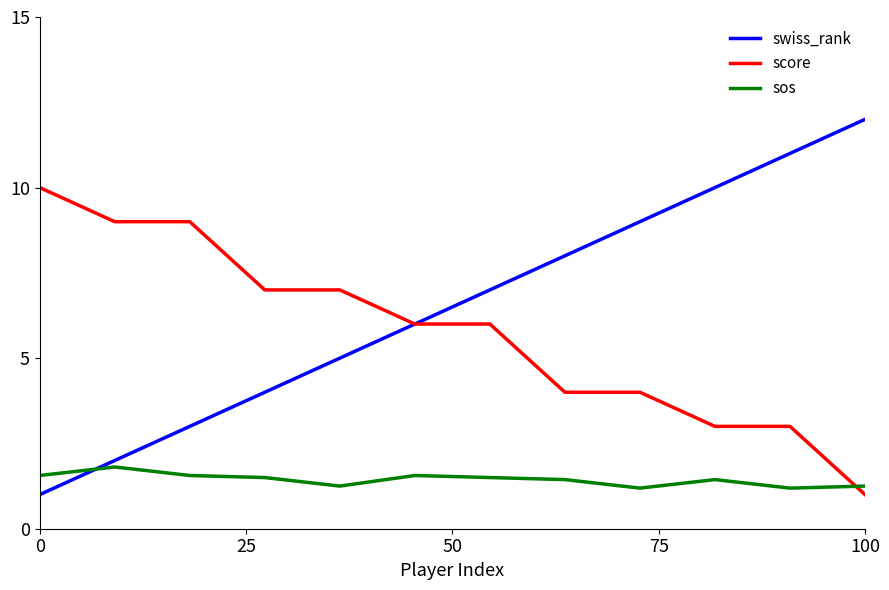

Which series has the largest total across all categories?

swiss_rank